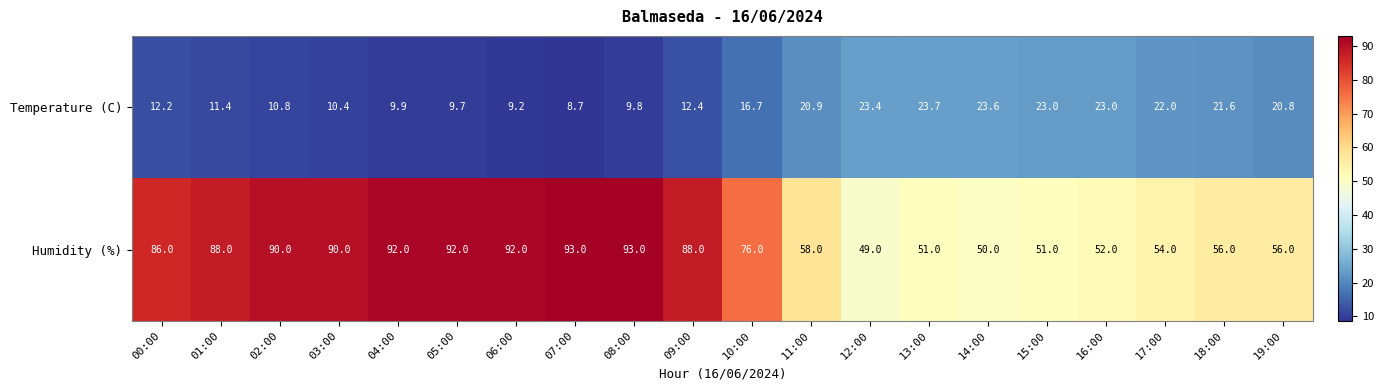

Which label corresponds to the smallest value in the chart?

07:00